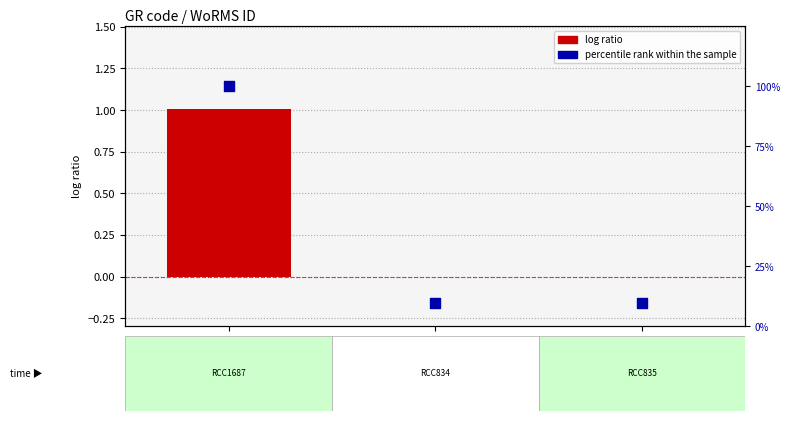

At which category is the sum across all series the highest?

RCC1687